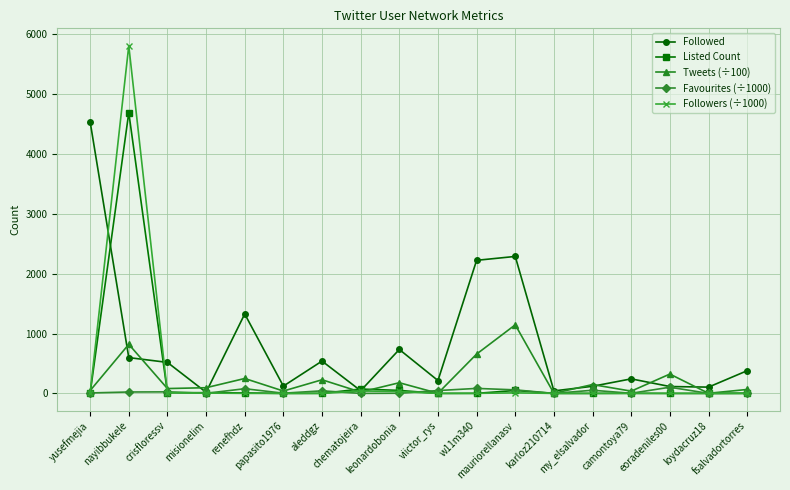

How many interior local peaks does the Followed series have?

5